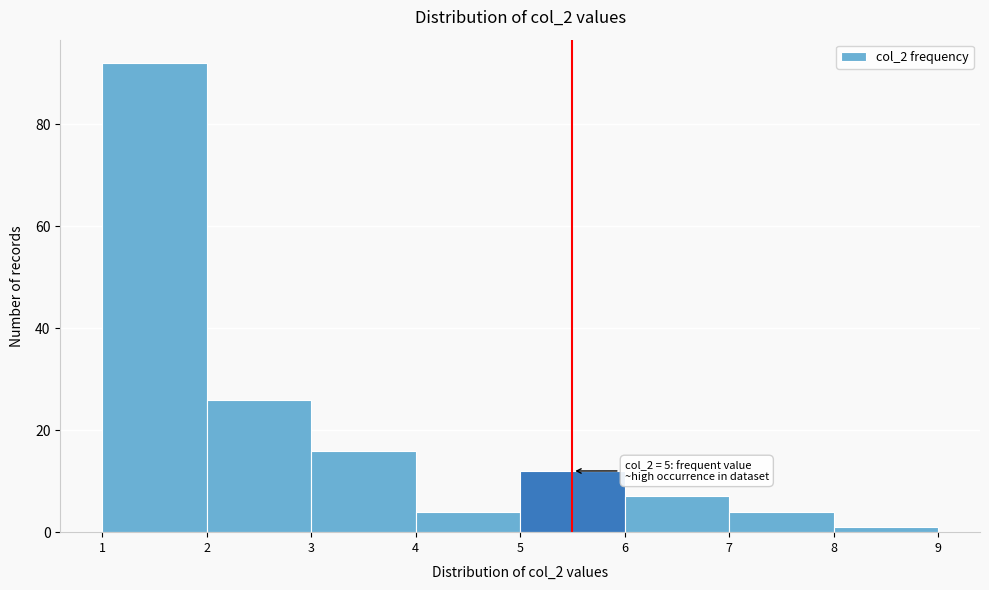

Which range on the x-axis has the tallest bar?

1 to 2